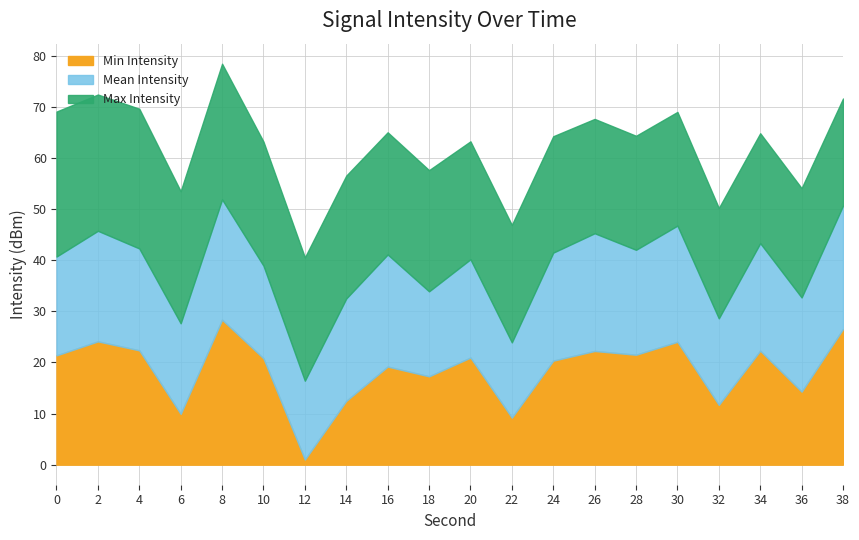

What is the difference between the maximum and second lowest values in the Mean Intensity series?

8.7